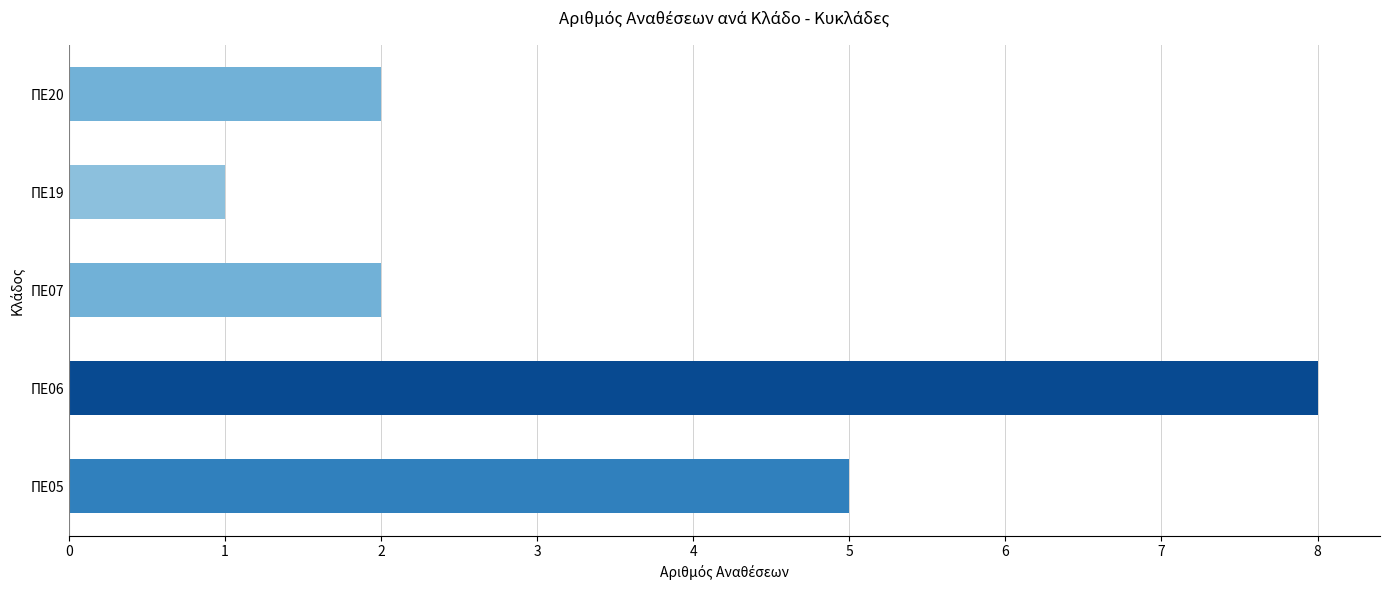

What is the difference between the maximum and minimum values?

7